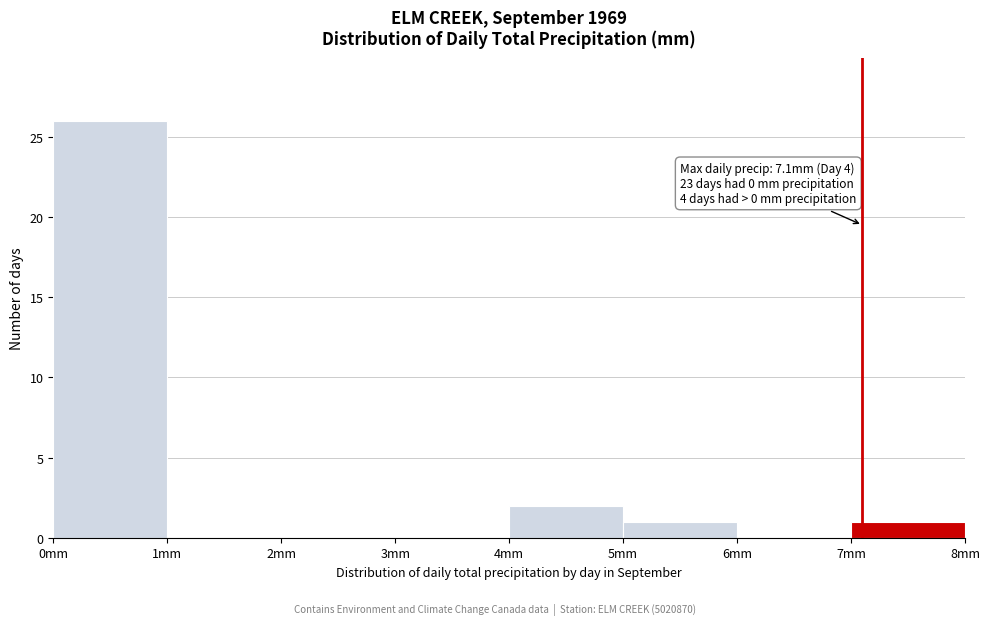

Over which range of the x-axis is the bar tallest?

0 to 1